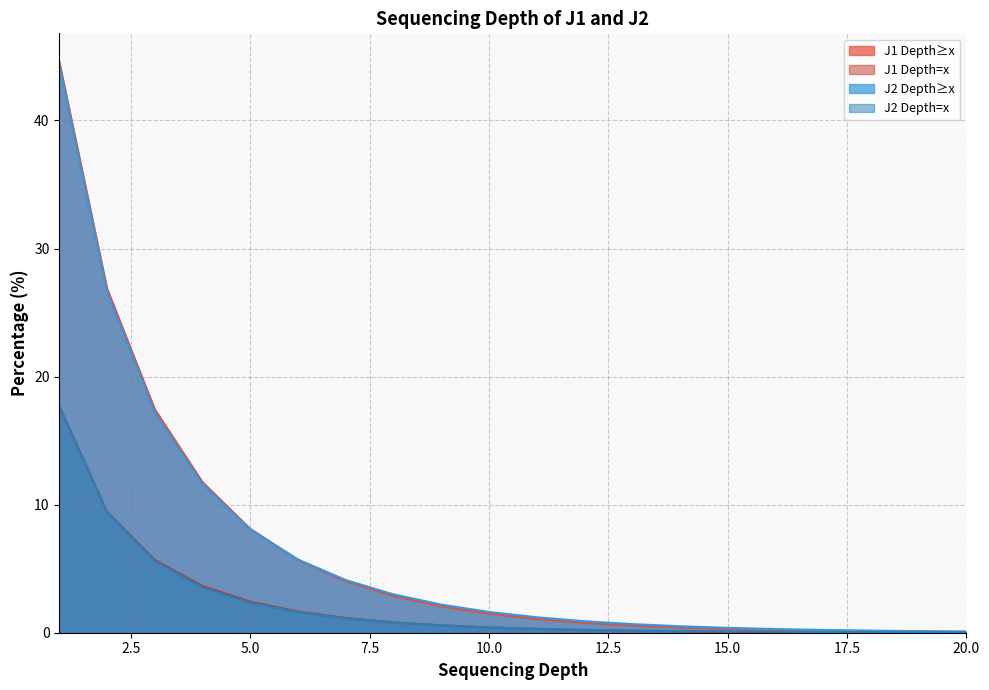

Does the chart display data point markers on the line(s)?

No